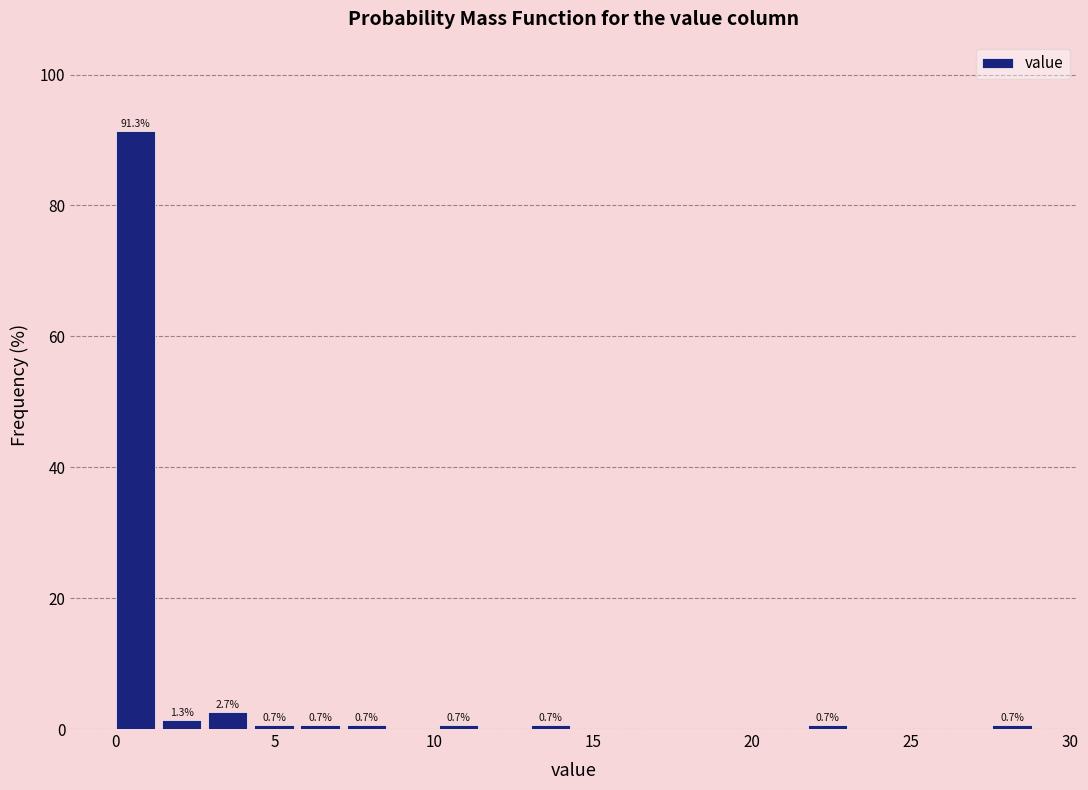

Around what value on the x-axis is the tallest bar? Give the approximate position of its centre, as read against the axis.

0.5